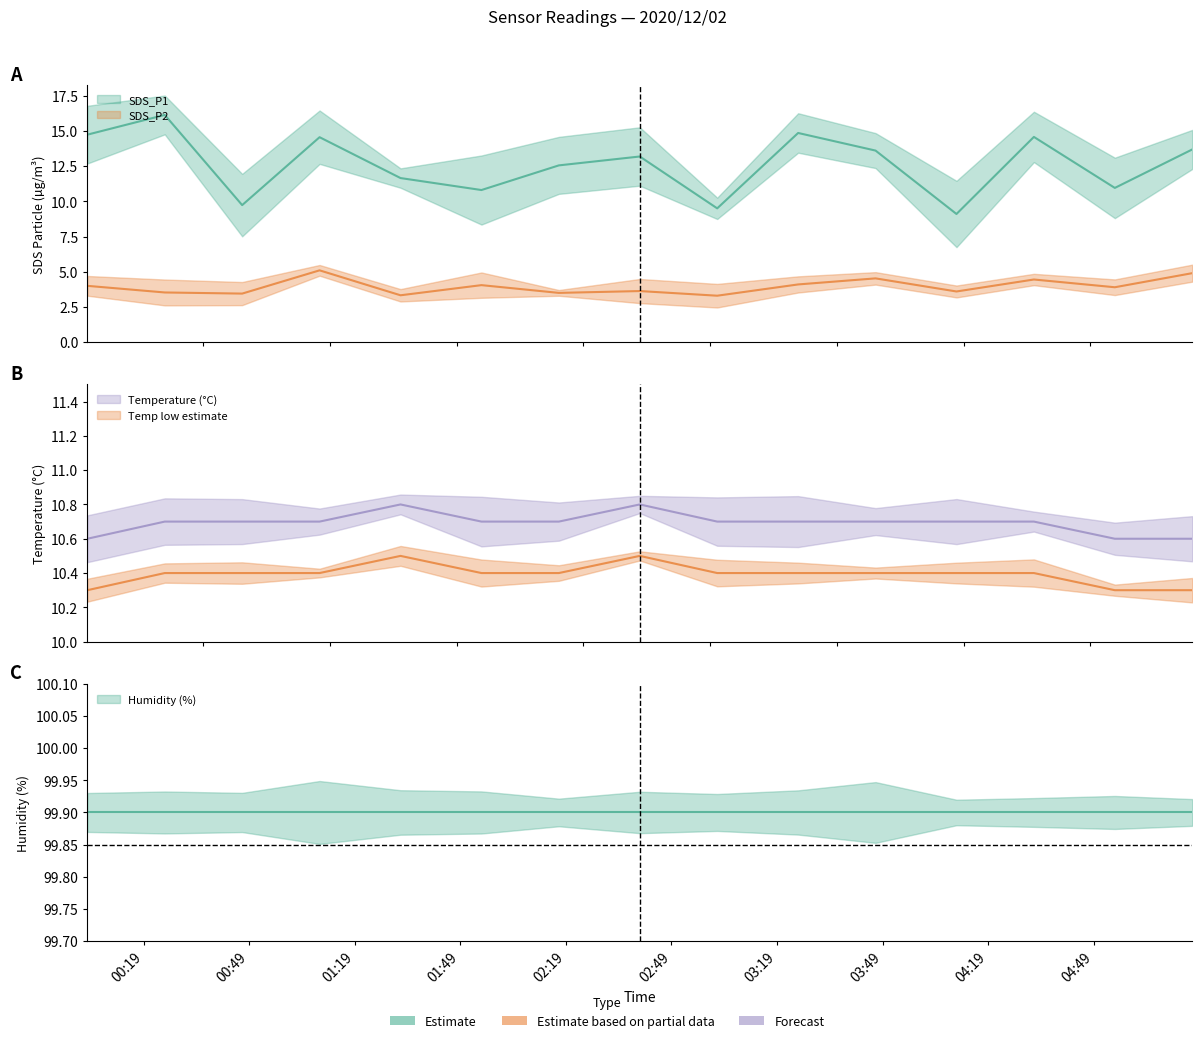

What is the label of the 14th point from the right?

2020/12/02 00:25